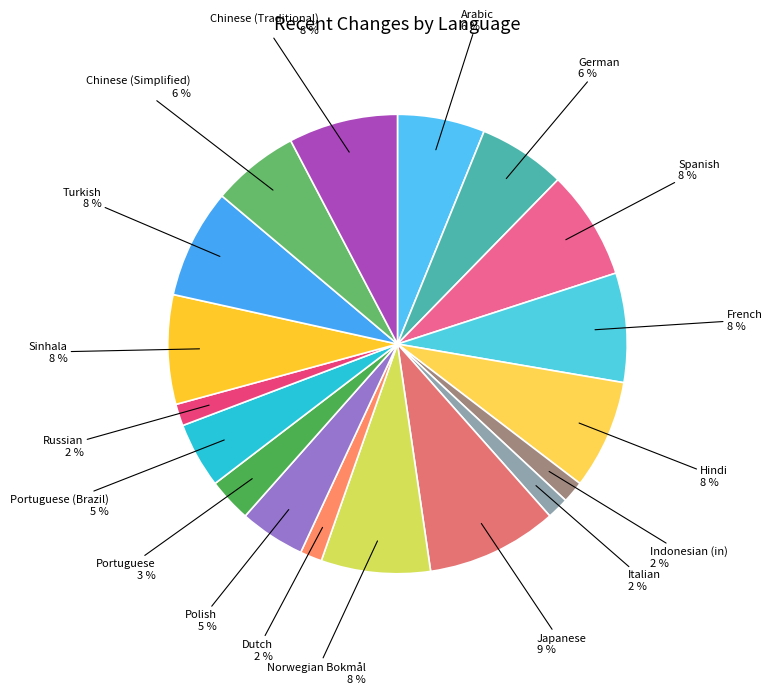

Count the number of slices in the pie.

18